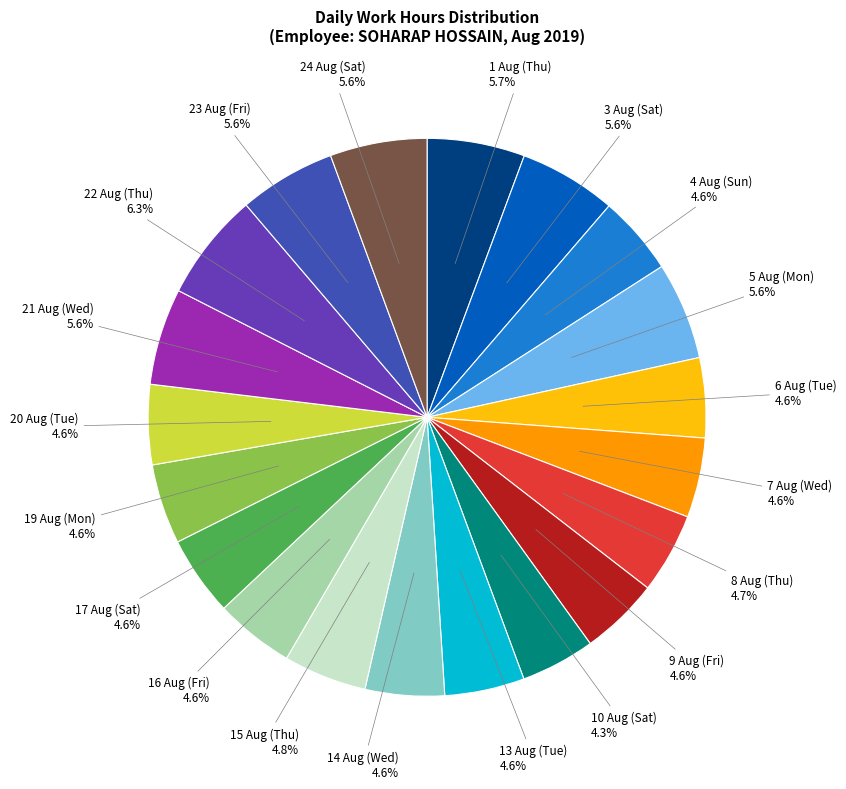

Is there a majority slice in this chart?

No